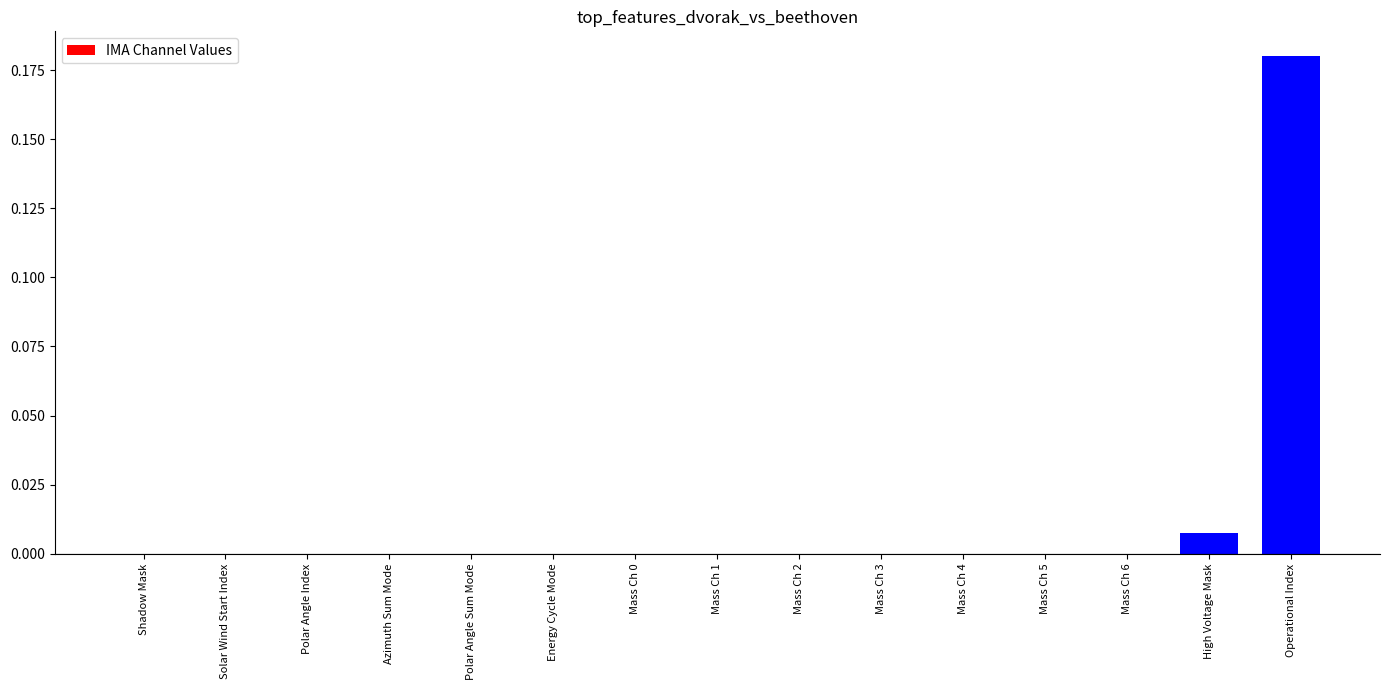

What is the change in value from Mass Ch 3 to Operational Index?

+0.2